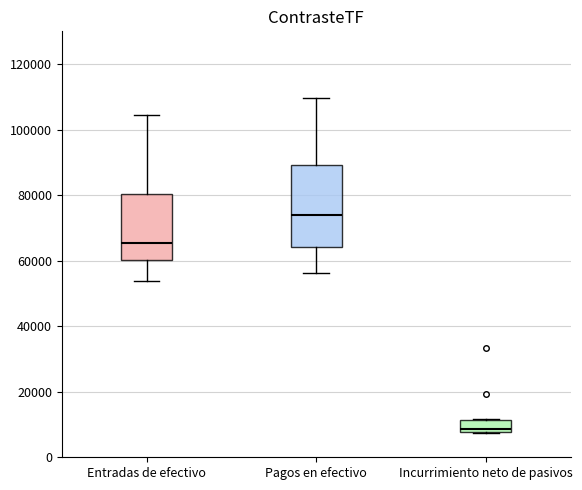

Where does the lower whisker of the box for Entradas de efectivo end on the y-axis? The values are not printed on the chart, so give them approximately, as read against the axis.

54000